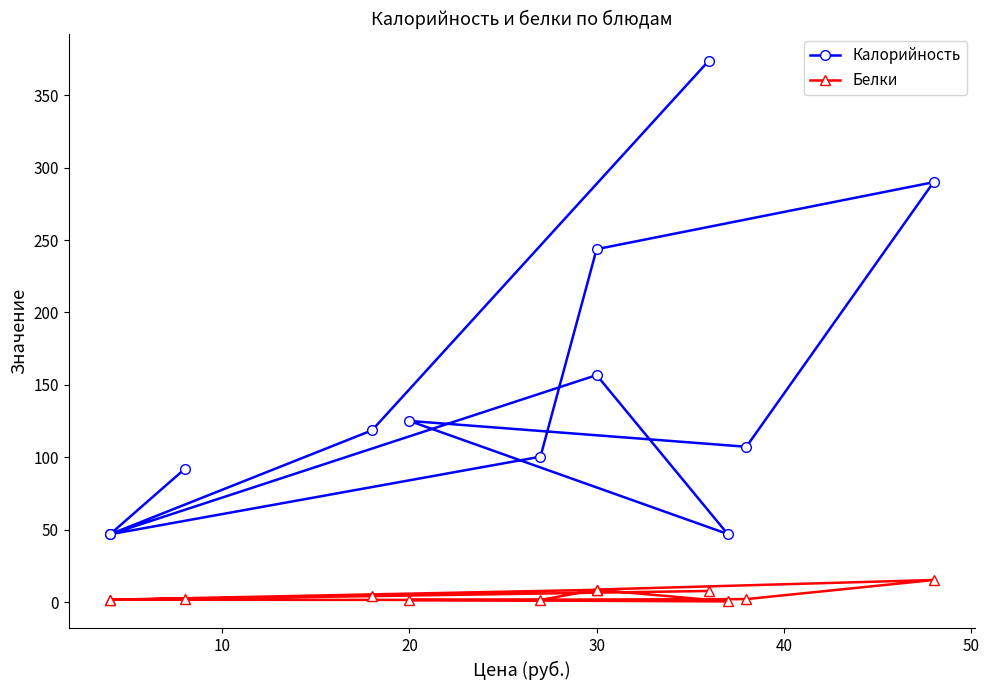

Which series has the largest range (max minus min)?

Калорийность